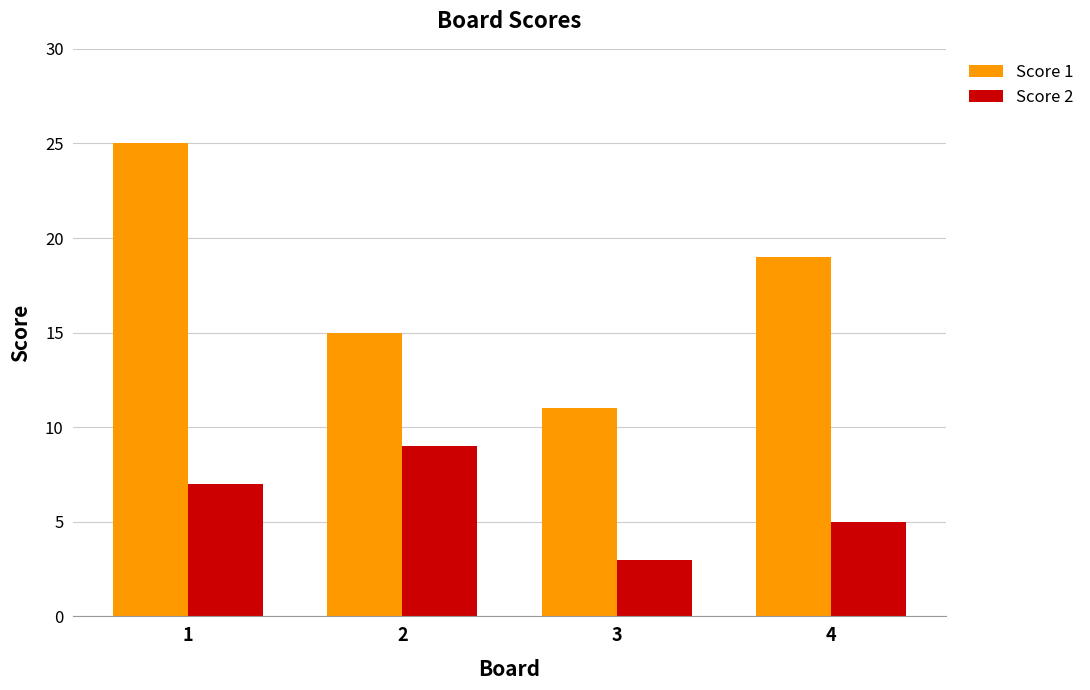

The Score 1 series shows 34 at 4. True or false?

False